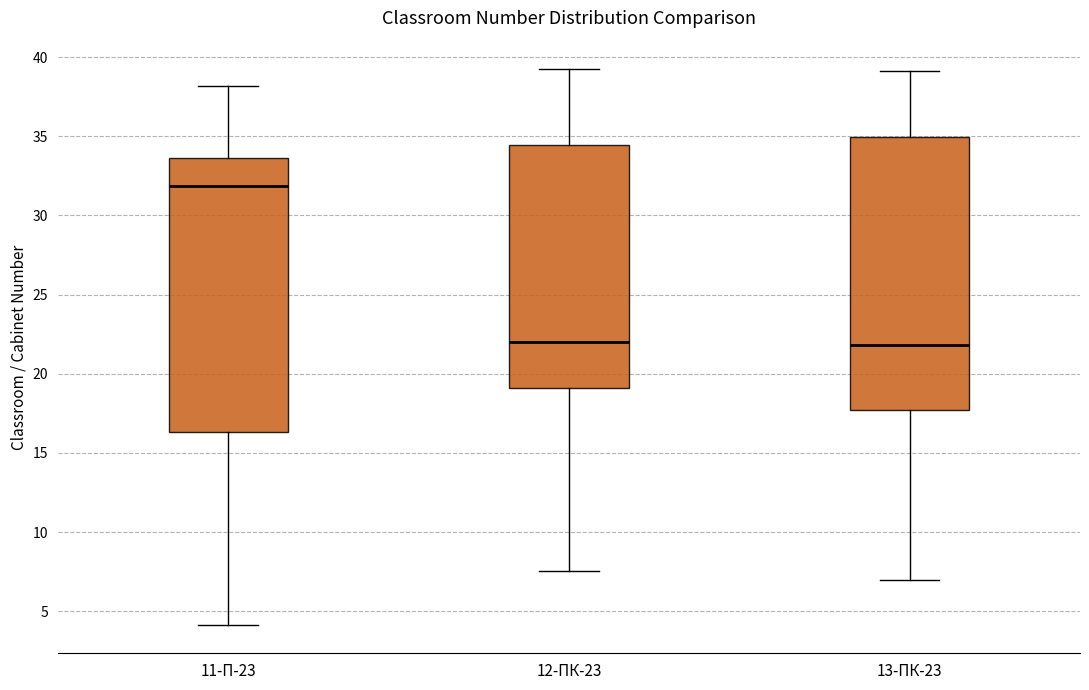

Reading left to right, transcribe this box plot: for each box, give where its median line is, the range the box spans, and where its two whiskers end, as read against the y-axis. The values are not printed on the chart, so give them approximately, as read against the axis.

11-П-23: median 32.0, box 16.5 to 33.5, whiskers 4.0 to 38.0
12-ПК-23: median 22.0, box 19.0 to 34.5, whiskers 7.5 to 39.5
13-ПК-23: median 22.0, box 17.5 to 35.0, whiskers 7.0 to 39.0